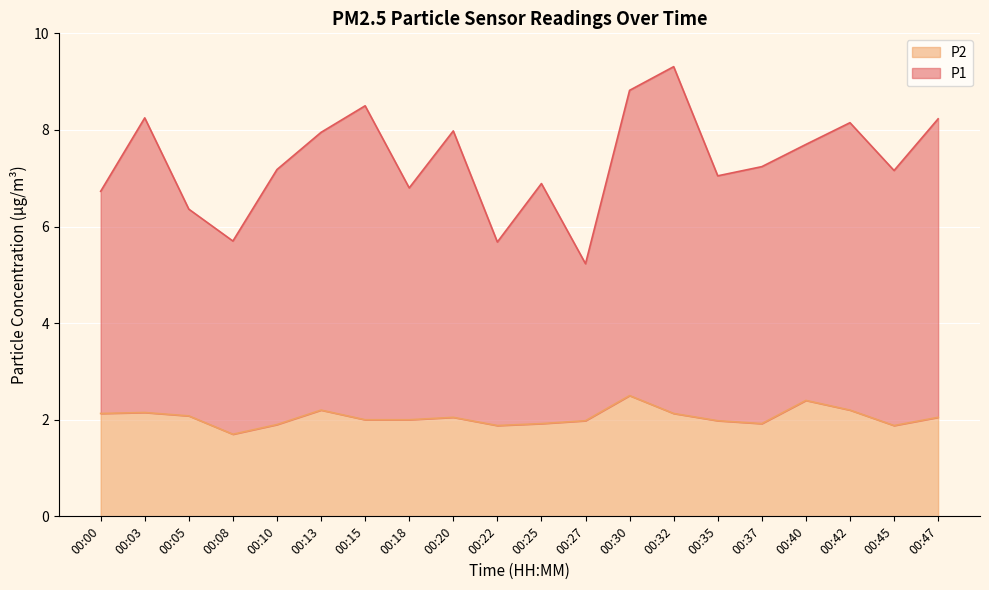

Reading left to right, list all the values displayed in this chart.

P1: 00:00=6.7	00:03=8.2	00:05=6.4	00:08=5.7	00:10=7.2	00:13=8.0	00:15=8.5	00:18=6.8	00:20=8.0	00:22=5.7	00:25=6.9	00:27=5.2	00:30=8.8	00:32=9.3	00:35=7.1	00:37=7.2	00:40=7.7	00:42=8.2	00:45=7.2	00:47=8.2
P2: 00:00=2.1	00:03=2.1	00:05=2.1	00:08=1.7	00:10=1.9	00:13=2.2	00:15=2.0	00:18=2.0	00:20=2.0	00:22=1.9	00:25=1.9	00:27=2.0	00:30=2.5	00:32=2.1	00:35=2.0	00:37=1.9	00:40=2.4	00:42=2.2	00:45=1.9	00:47=2.0